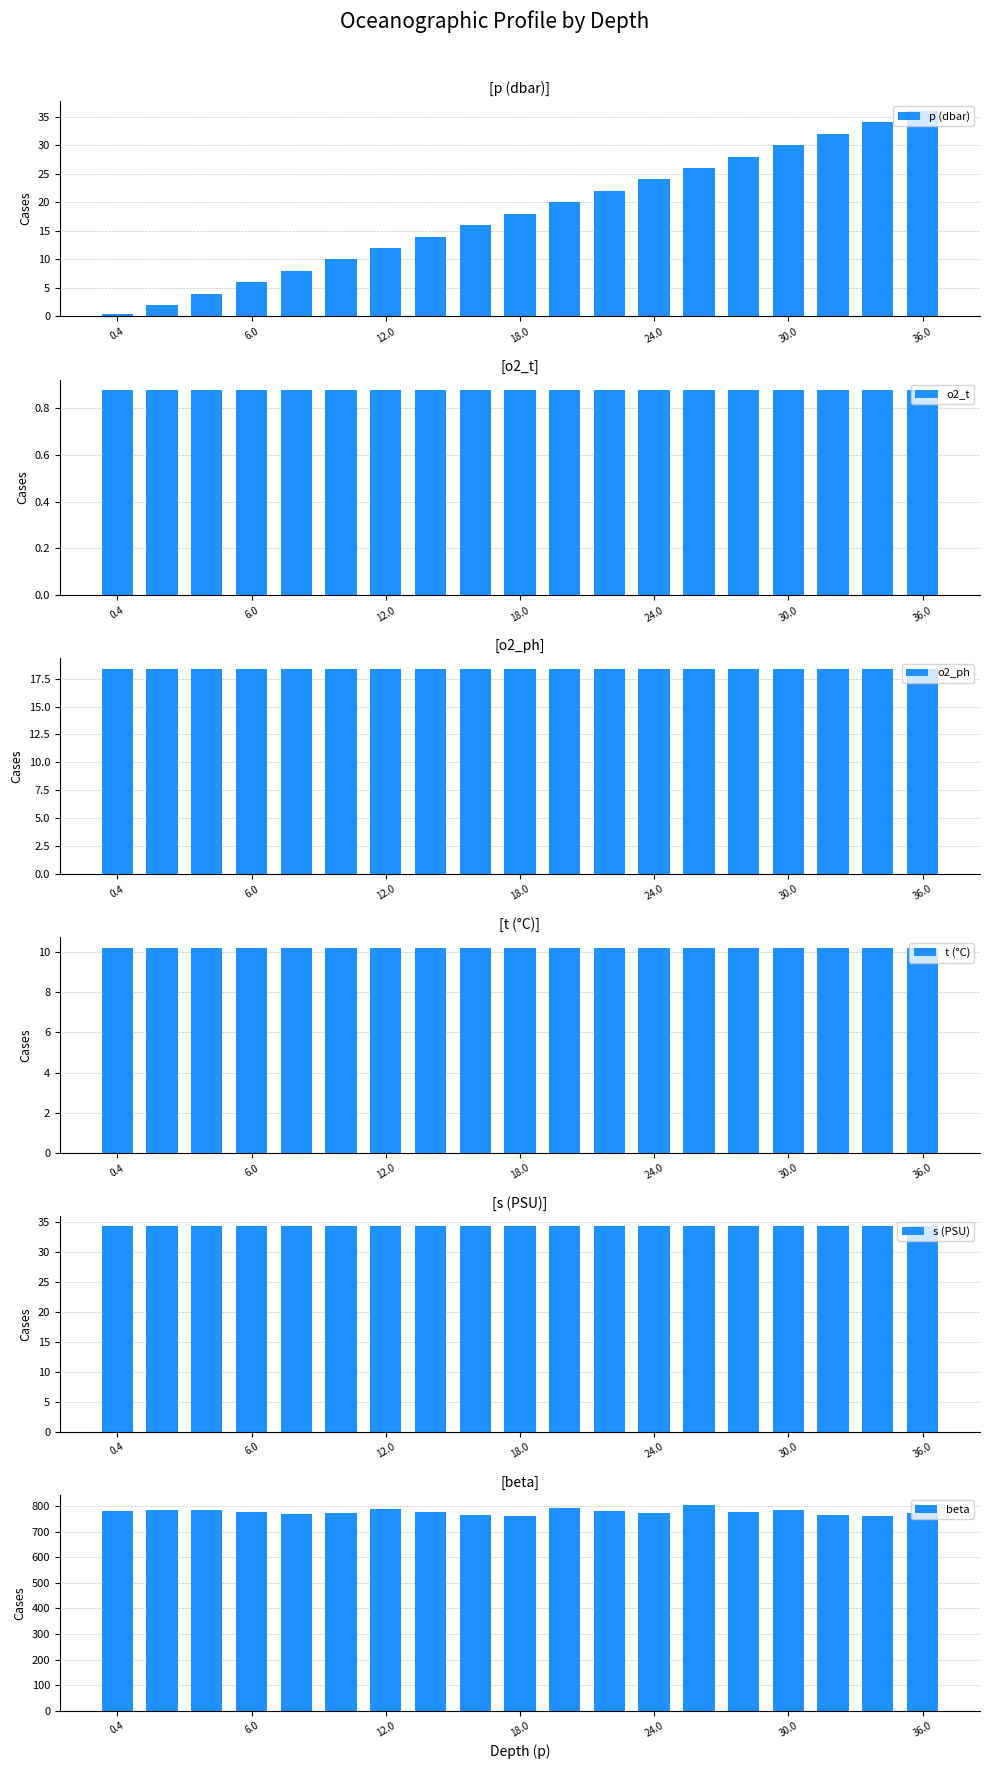

What is the difference between the maximum and minimum values in the p (dbar) series?

35.6